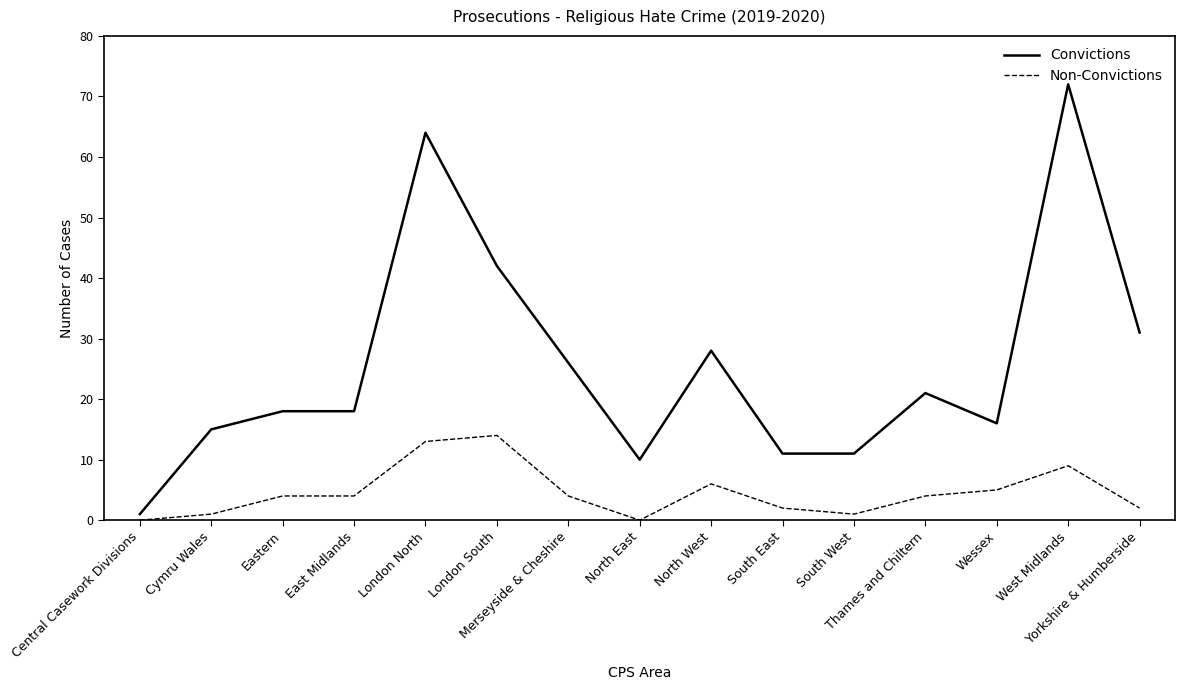

Which series has the largest total across all categories?

Convictions